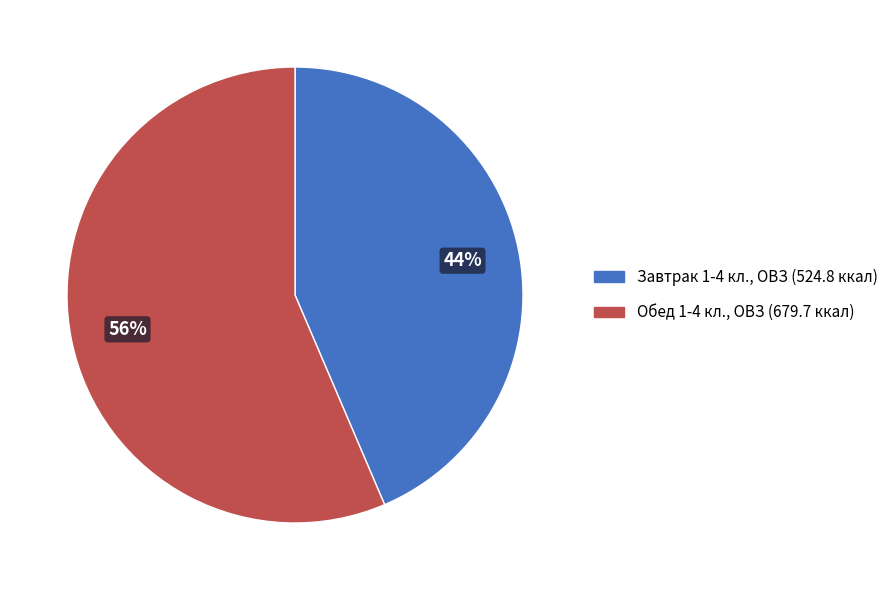

To the nearest percent, what is the average slice percentage?

50%